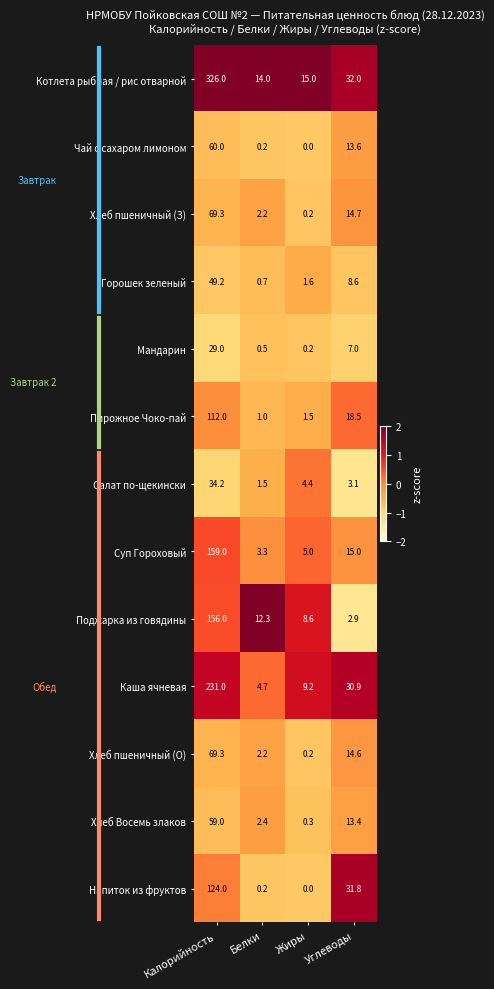

What value does the Хлеб пшеничный (З) series have at Калорийность?

69.3